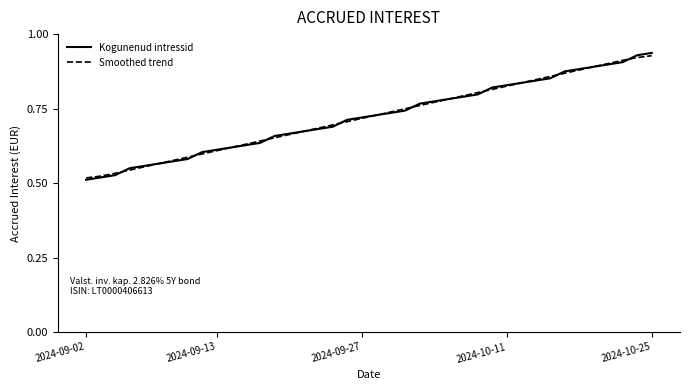

What is the lowest value of the Kogunenud intressid series?

0.5